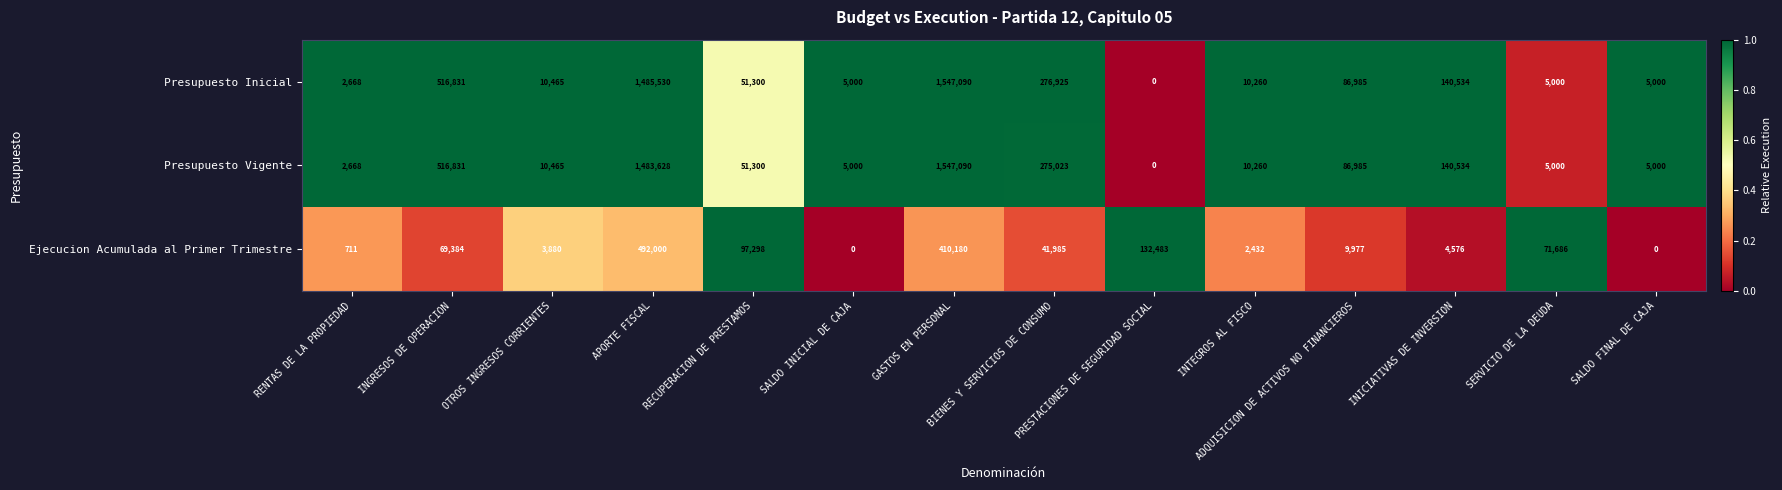

What is the average value of the Ejecucion Acumulada al Primer Trimestre series?

95471